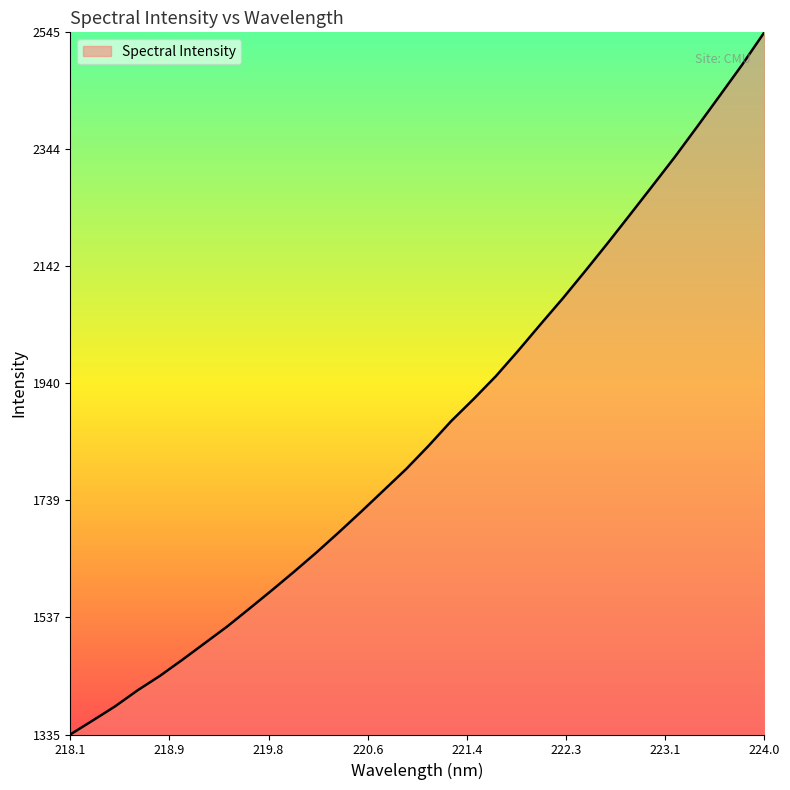

What is the greatest value displayed?

2545.3